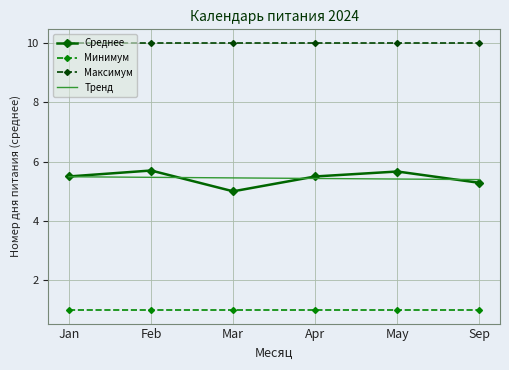

Is it true that Тренд equals 7.5 at Mar?

False